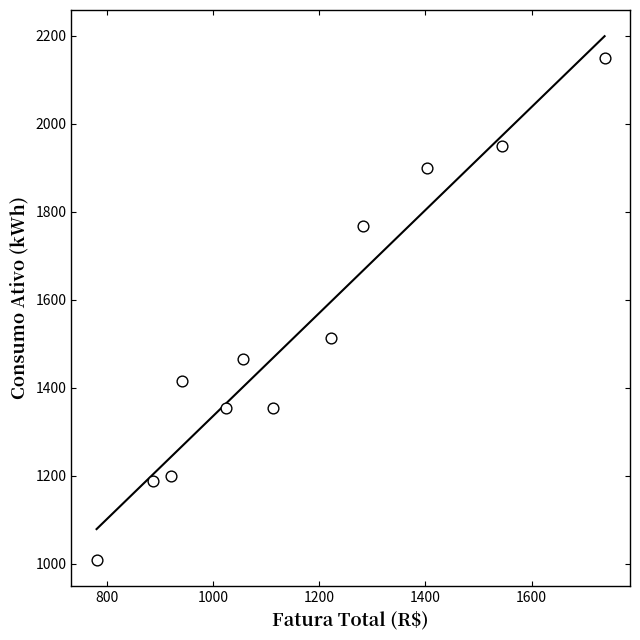

What Y value in the scatter plot is closest to 1579?

1512